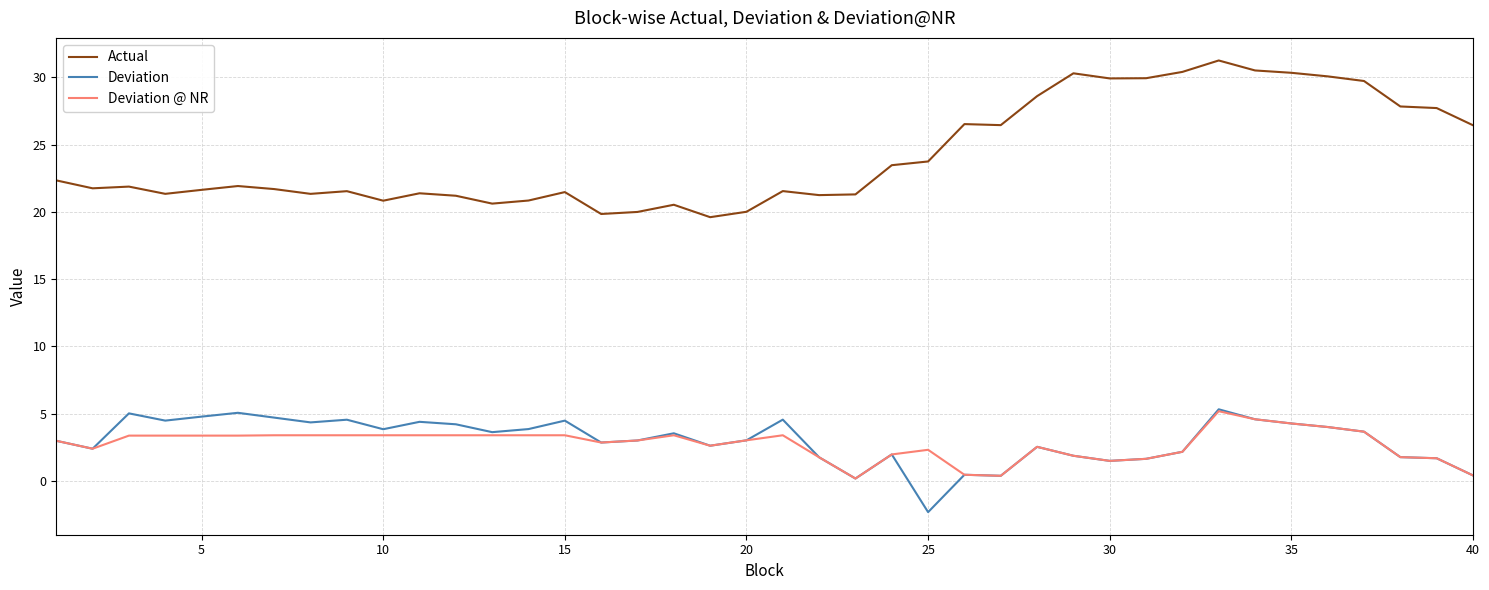

True or false: Actual and Deviation cross at least once.

False